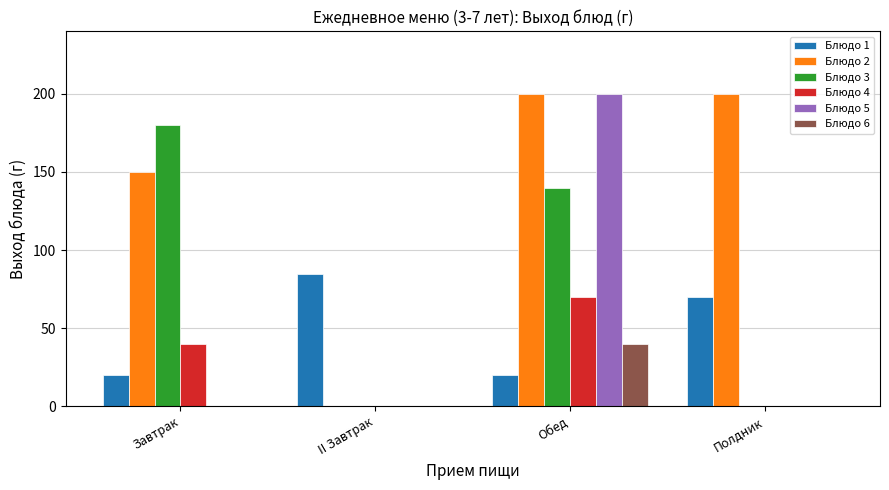

How many groups of bars are there?

4